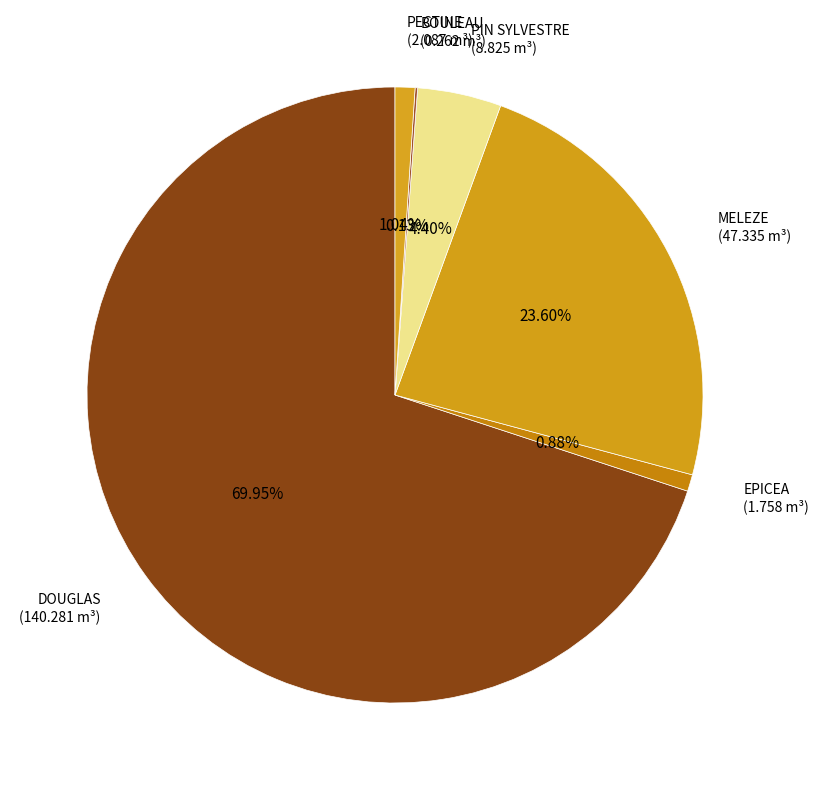

How many slices are in this pie chart?

6